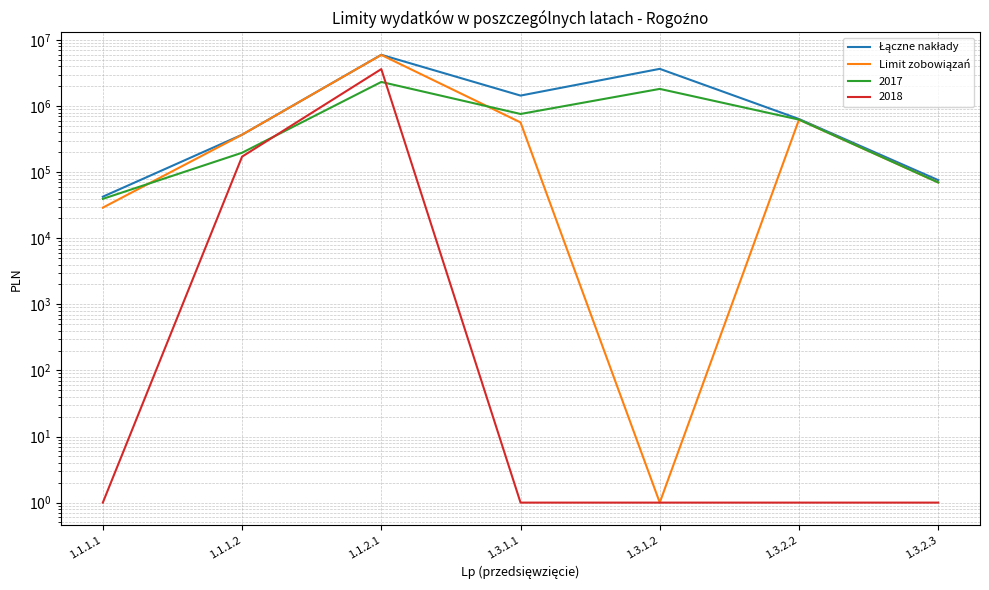

True or false: Łączne nakłady has a value of 42625.2 at 1.1.1.1.

True